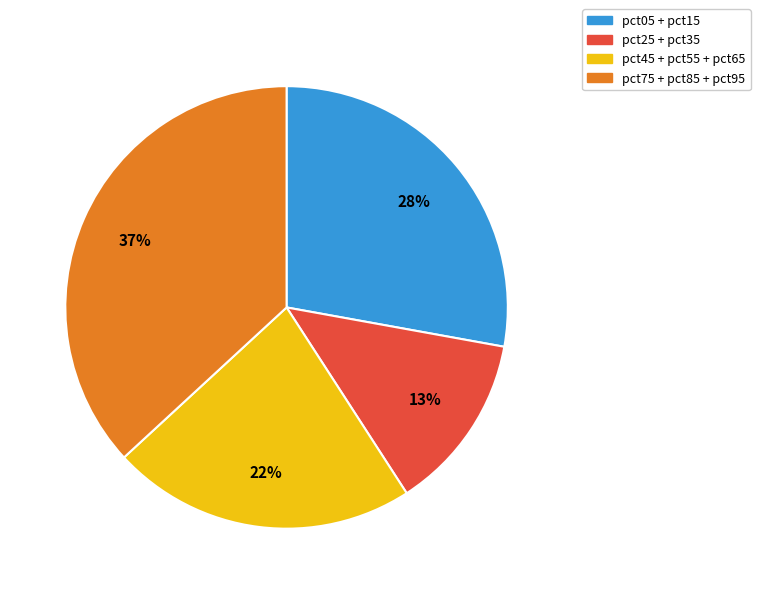

Which slice is the largest?

pct75 + pct85 + pct95